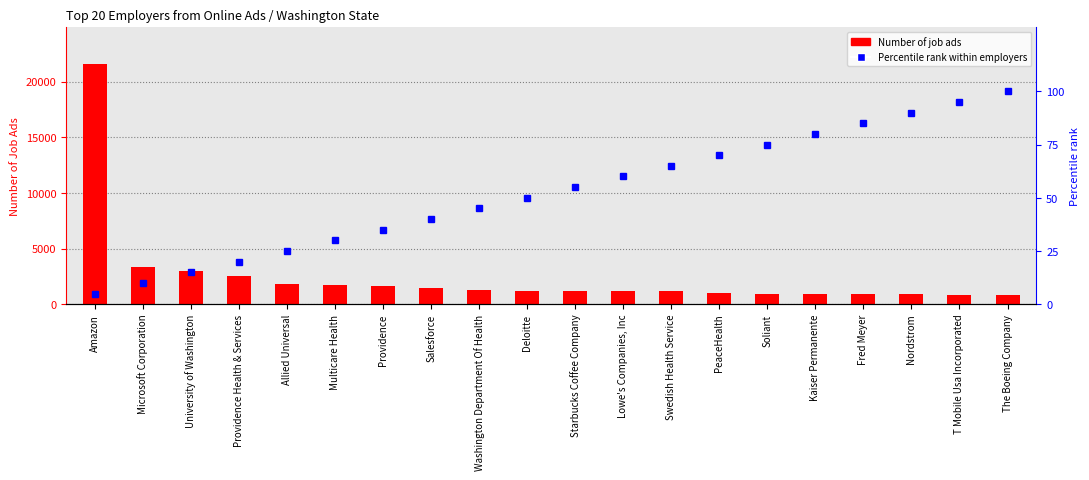

Are the bars grouped side by side (vs. stacked)?

Yes